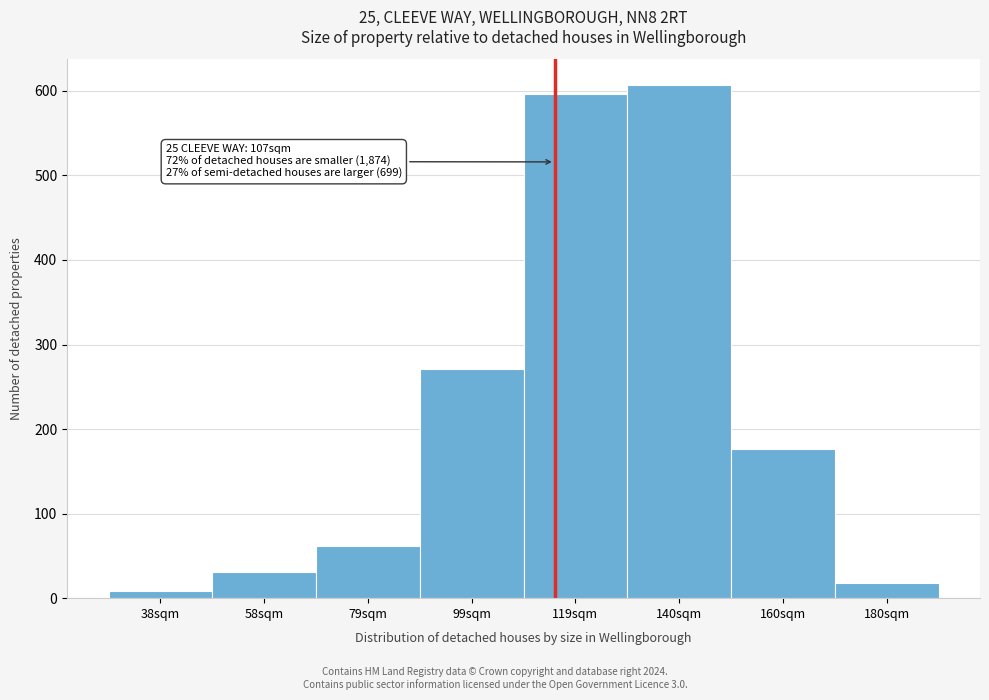

Reading left to right, list all the values displayed in this chart.

38sqm=8	58sqm=31	79sqm=62	99sqm=271	119sqm=596	140sqm=607	160sqm=177	180sqm=18